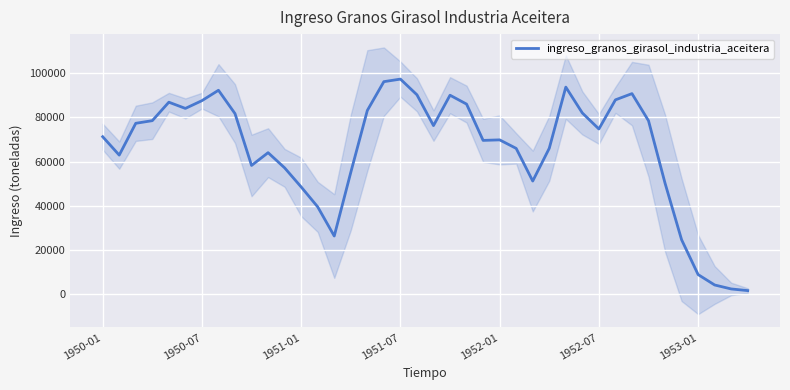

What is the maximum value for ingreso_granos_girasol_industria_aceitera?

97371